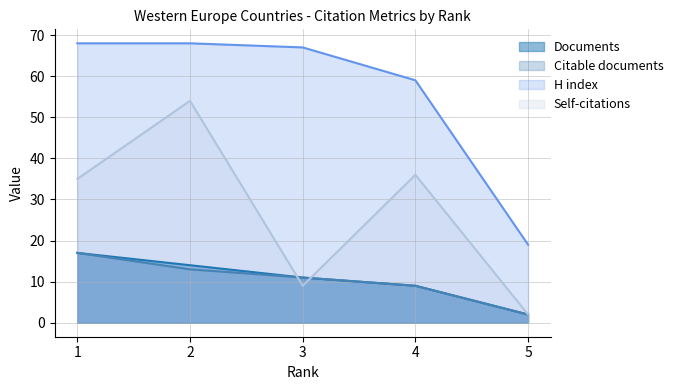

What are all the series names shown in the legend?

Documents, Citable documents, H index, Self-citations